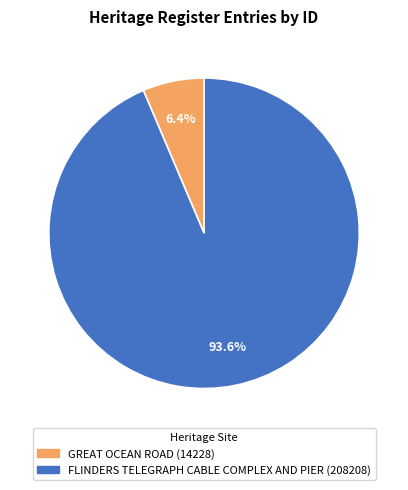

What percentage do GREAT OCEAN ROAD and FLINDERS TELEGRAPH CABLE COMPLEX AND PIER together represent?

100.0%